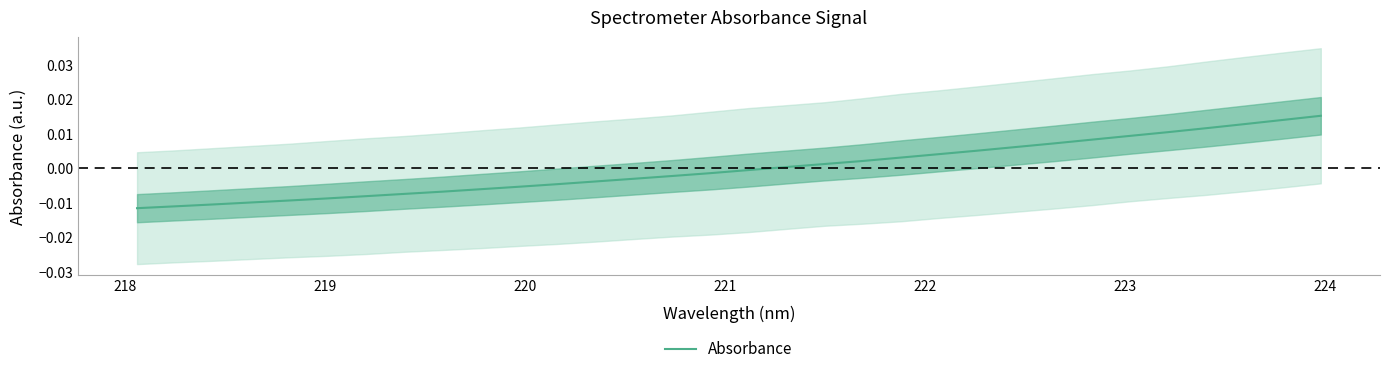

Does the chart display data point markers on the line(s)?

No